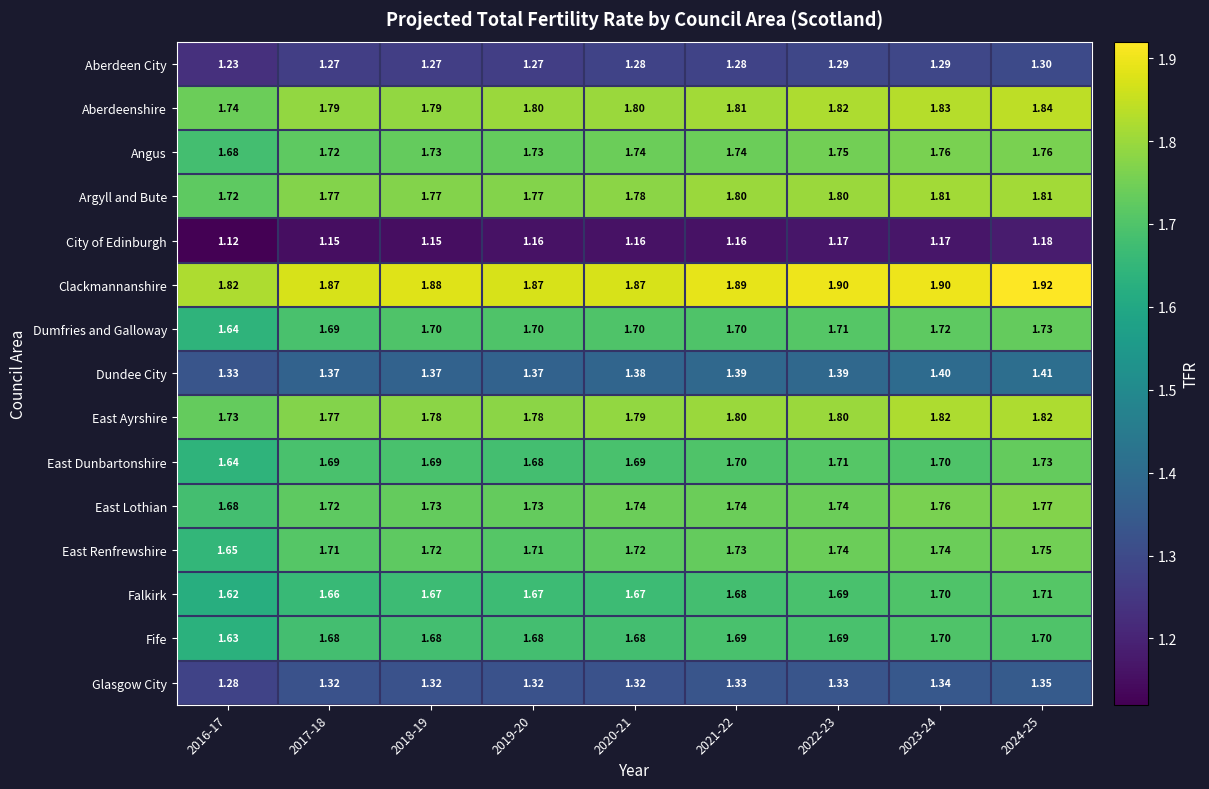

Which series changed the most between 2017-18 and 2023-24?

East Ayrshire